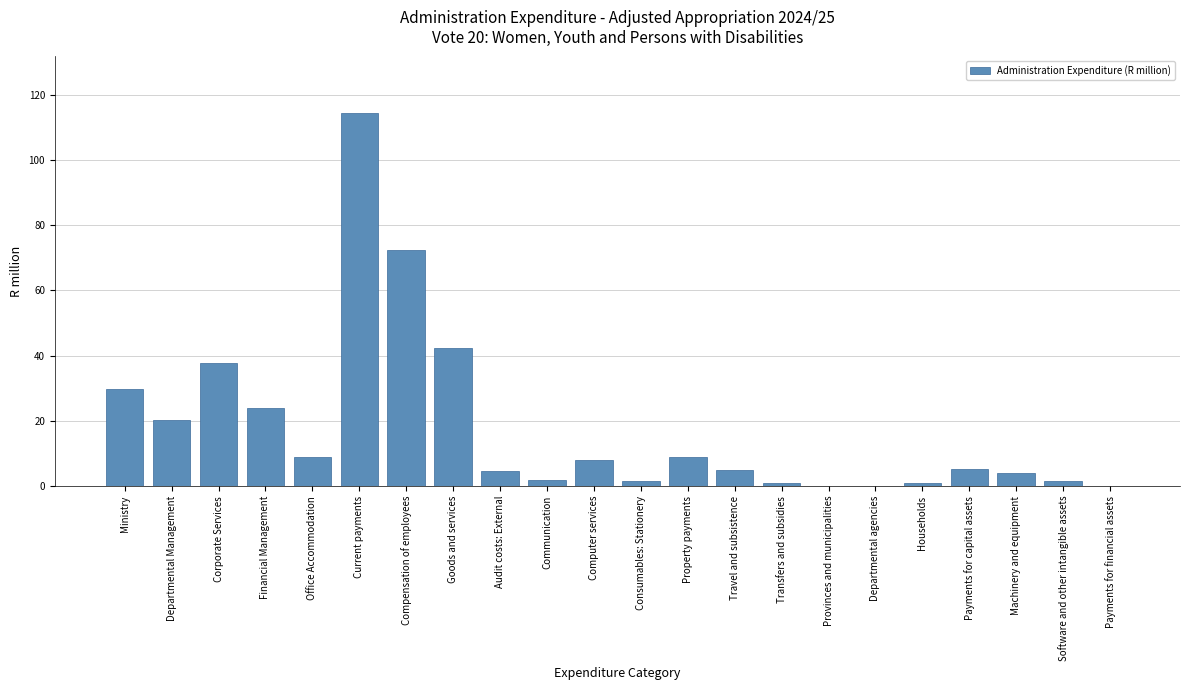

True or false: the data shows 24.0 at Financial Management.

True